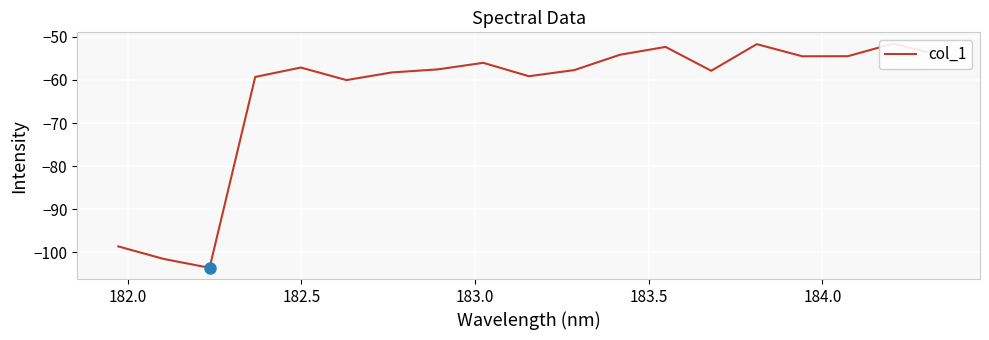

True or false: the data shows -93.1 at 7.

False